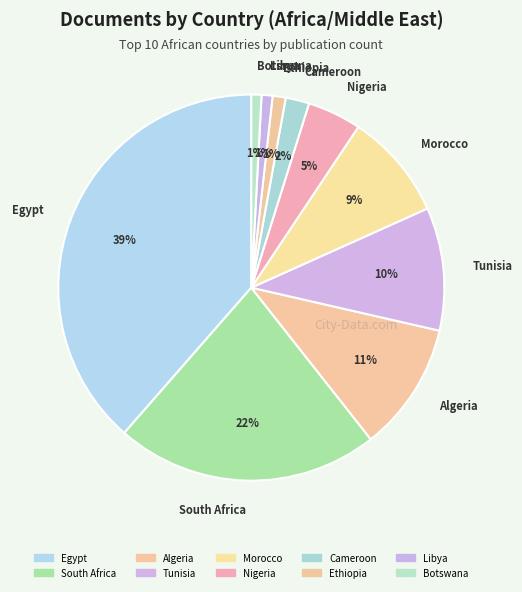

How many slices are in this pie chart?

10